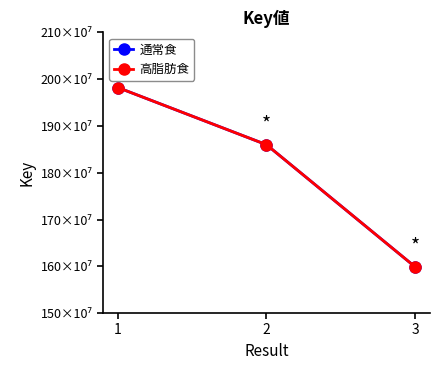

Does the chart have visible grid lines?

No